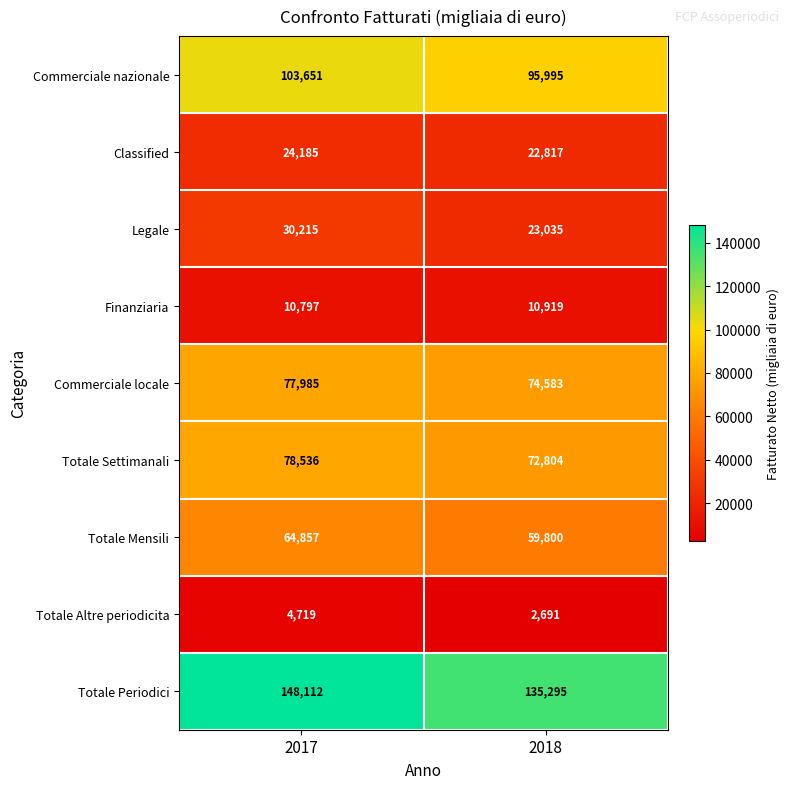

Read the Commerciale locale value at 2018, to the nearest 10.

74580